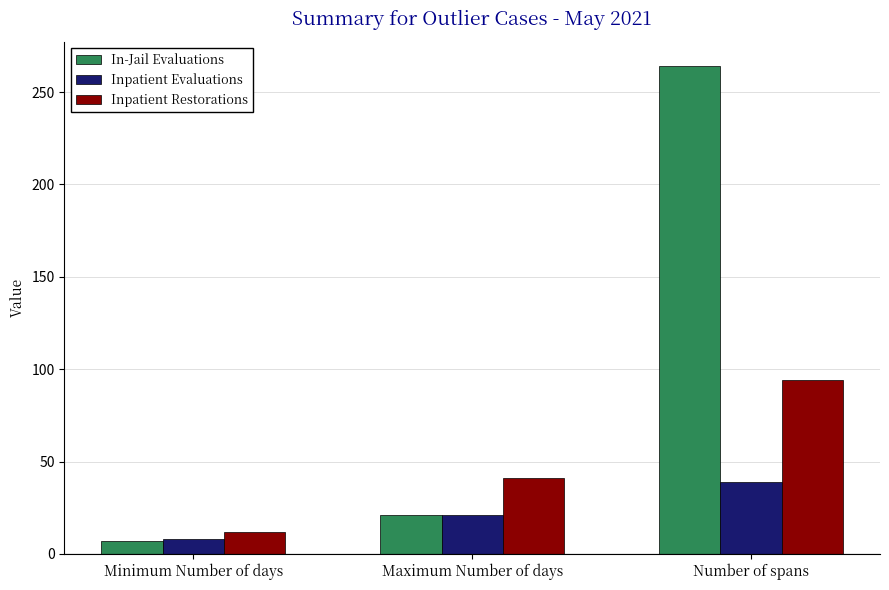

What is the sum of all Inpatient Evaluations values?

68